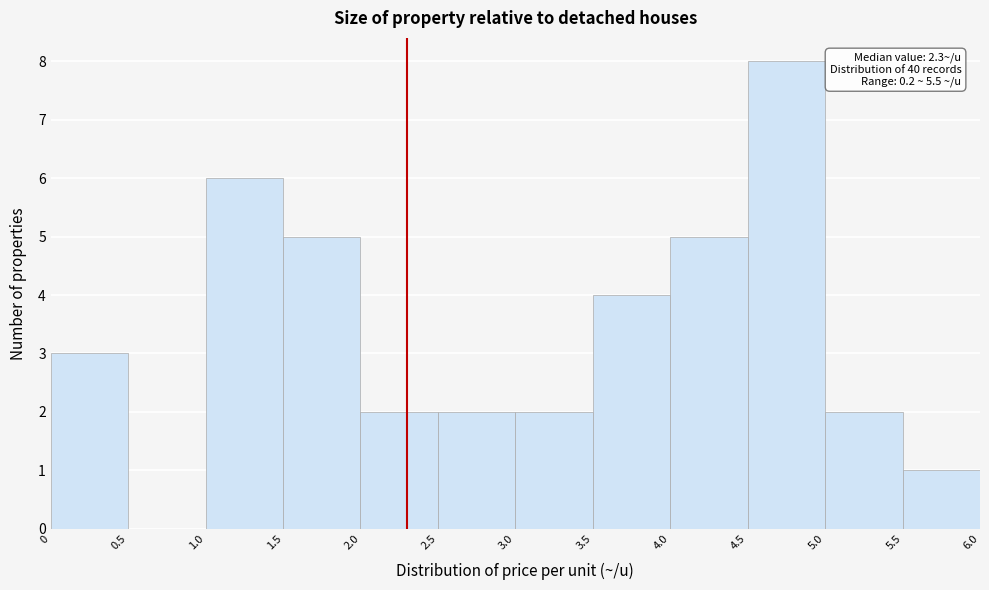

Over which range of the x-axis is the bar tallest?

4.5 to 5.0